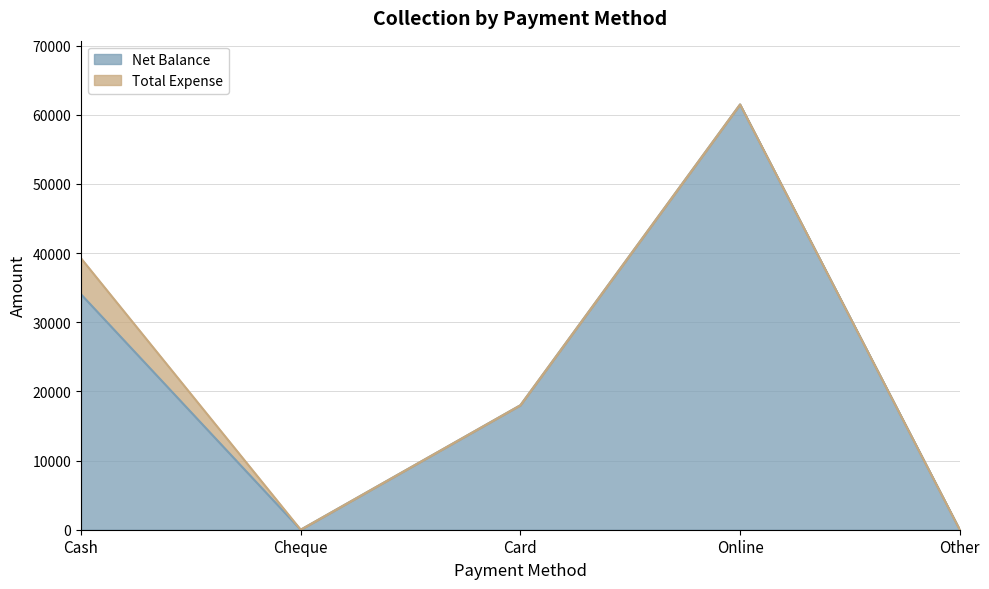

At which category does the data reach its first local valley?

Cheque